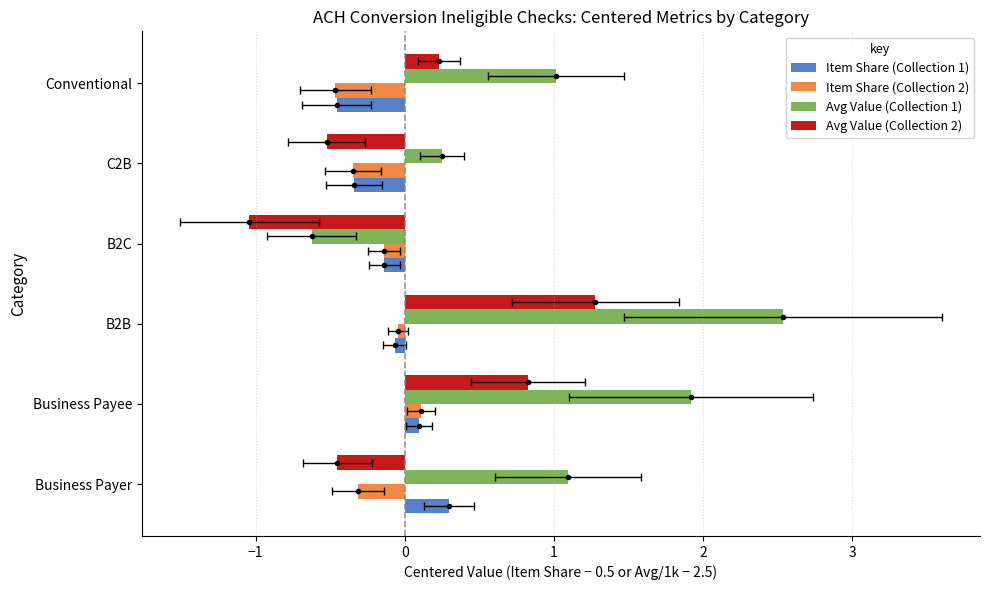

Rank the series by their maximum value, from highest to lowest.

Avg Value (Collection 1), Avg Value (Collection 2), Item Share (Collection 1), Item Share (Collection 2)